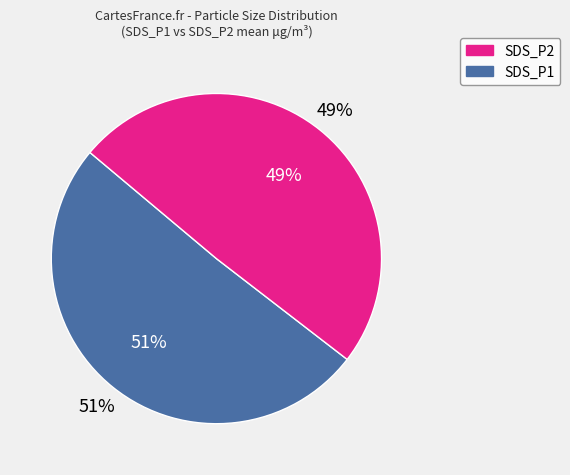

To the nearest percent, what is the average slice percentage?

50%